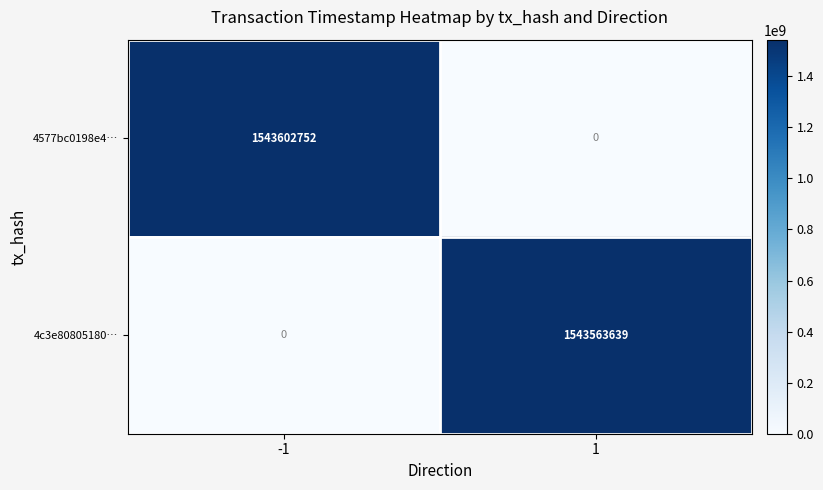

What is the difference between the maximum and minimum values in the 4c3e80805180… series?

1543563639